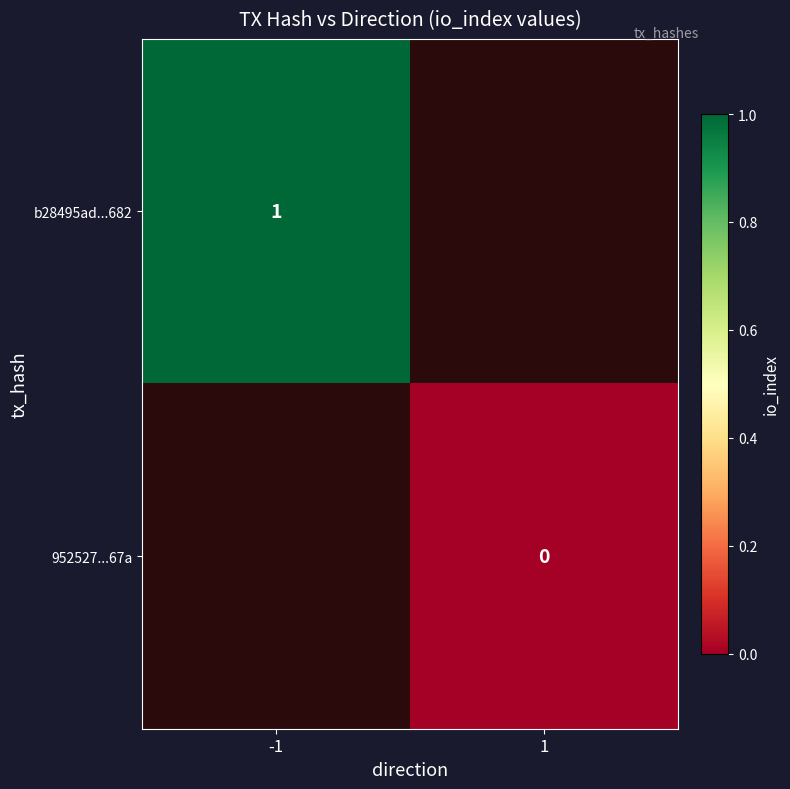

Is it true that b28495ad...682 equals 1 at -1?

True